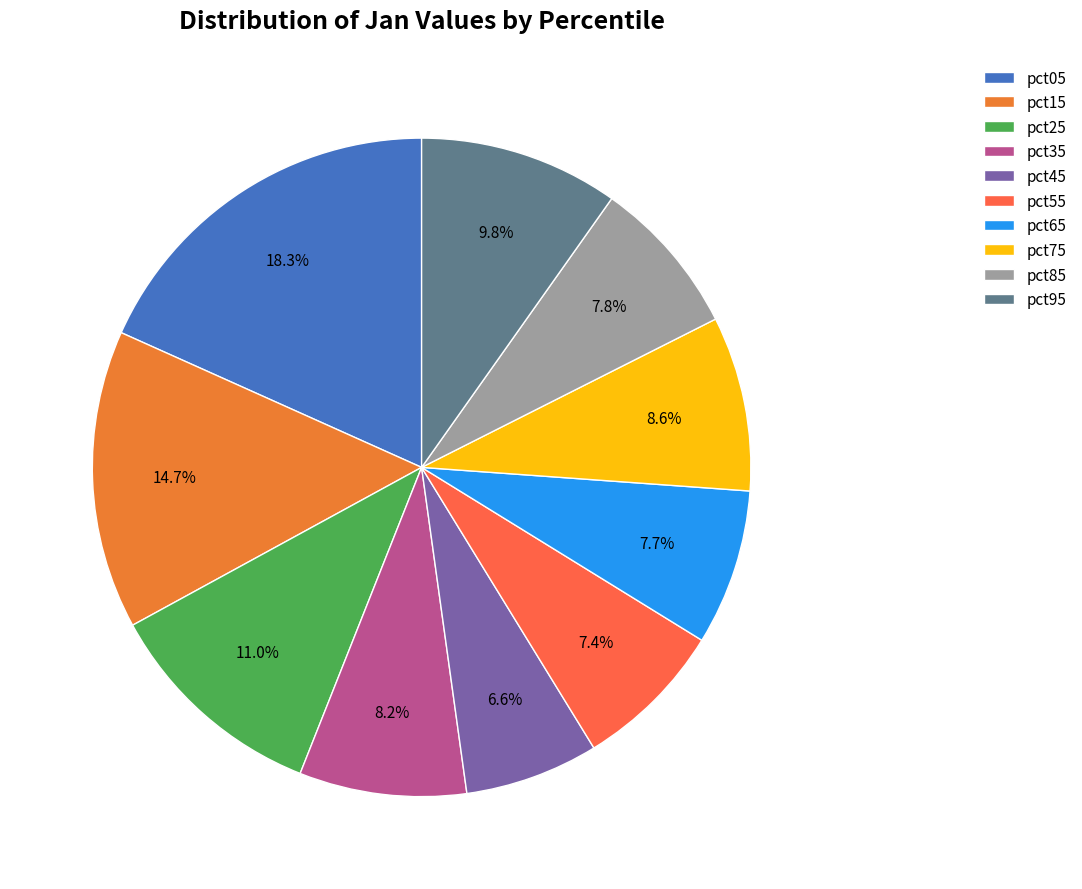

To the nearest percent, what portion does pct35 represent?

8%